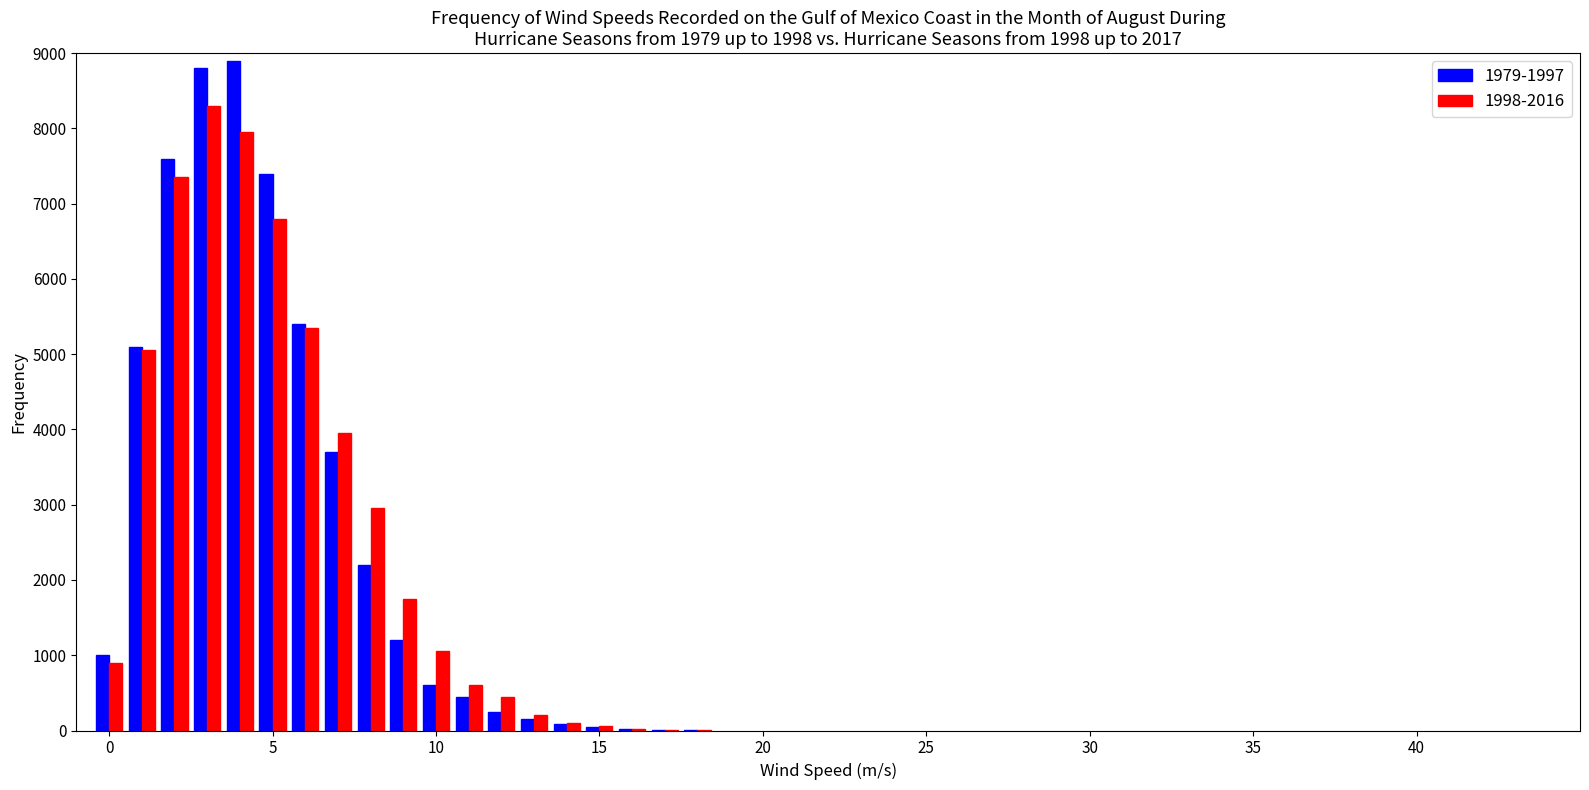

What is the sum of all 1979-1997 values?

52915